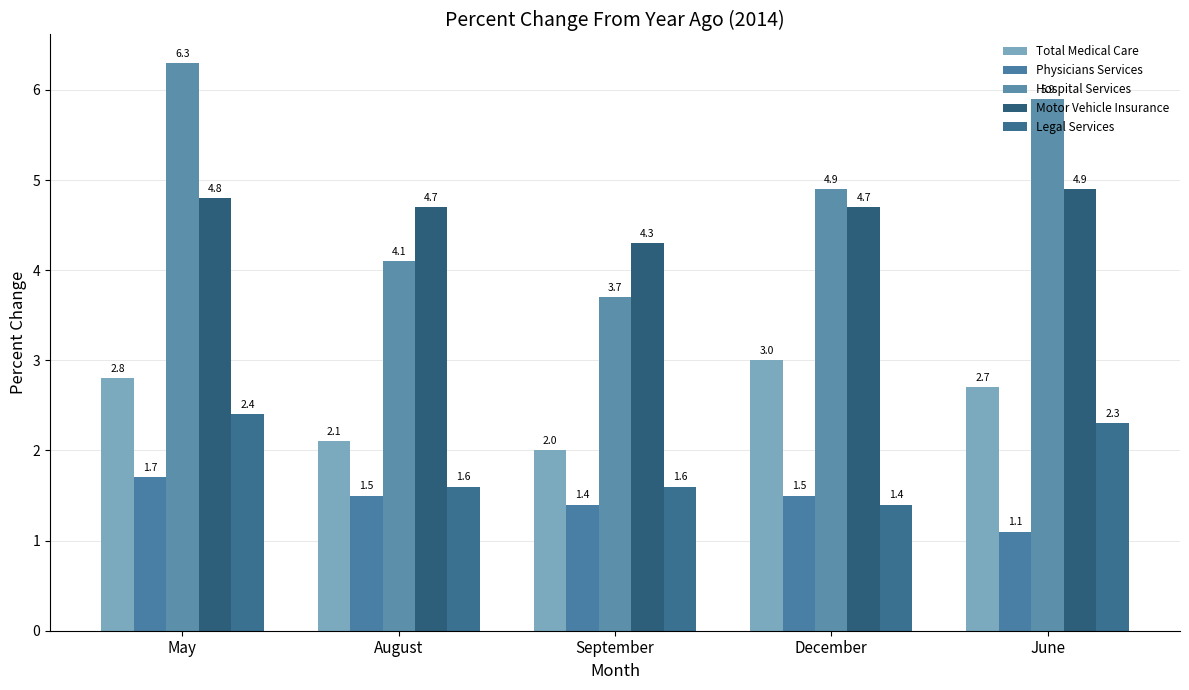

How many groups of bars are there?

5